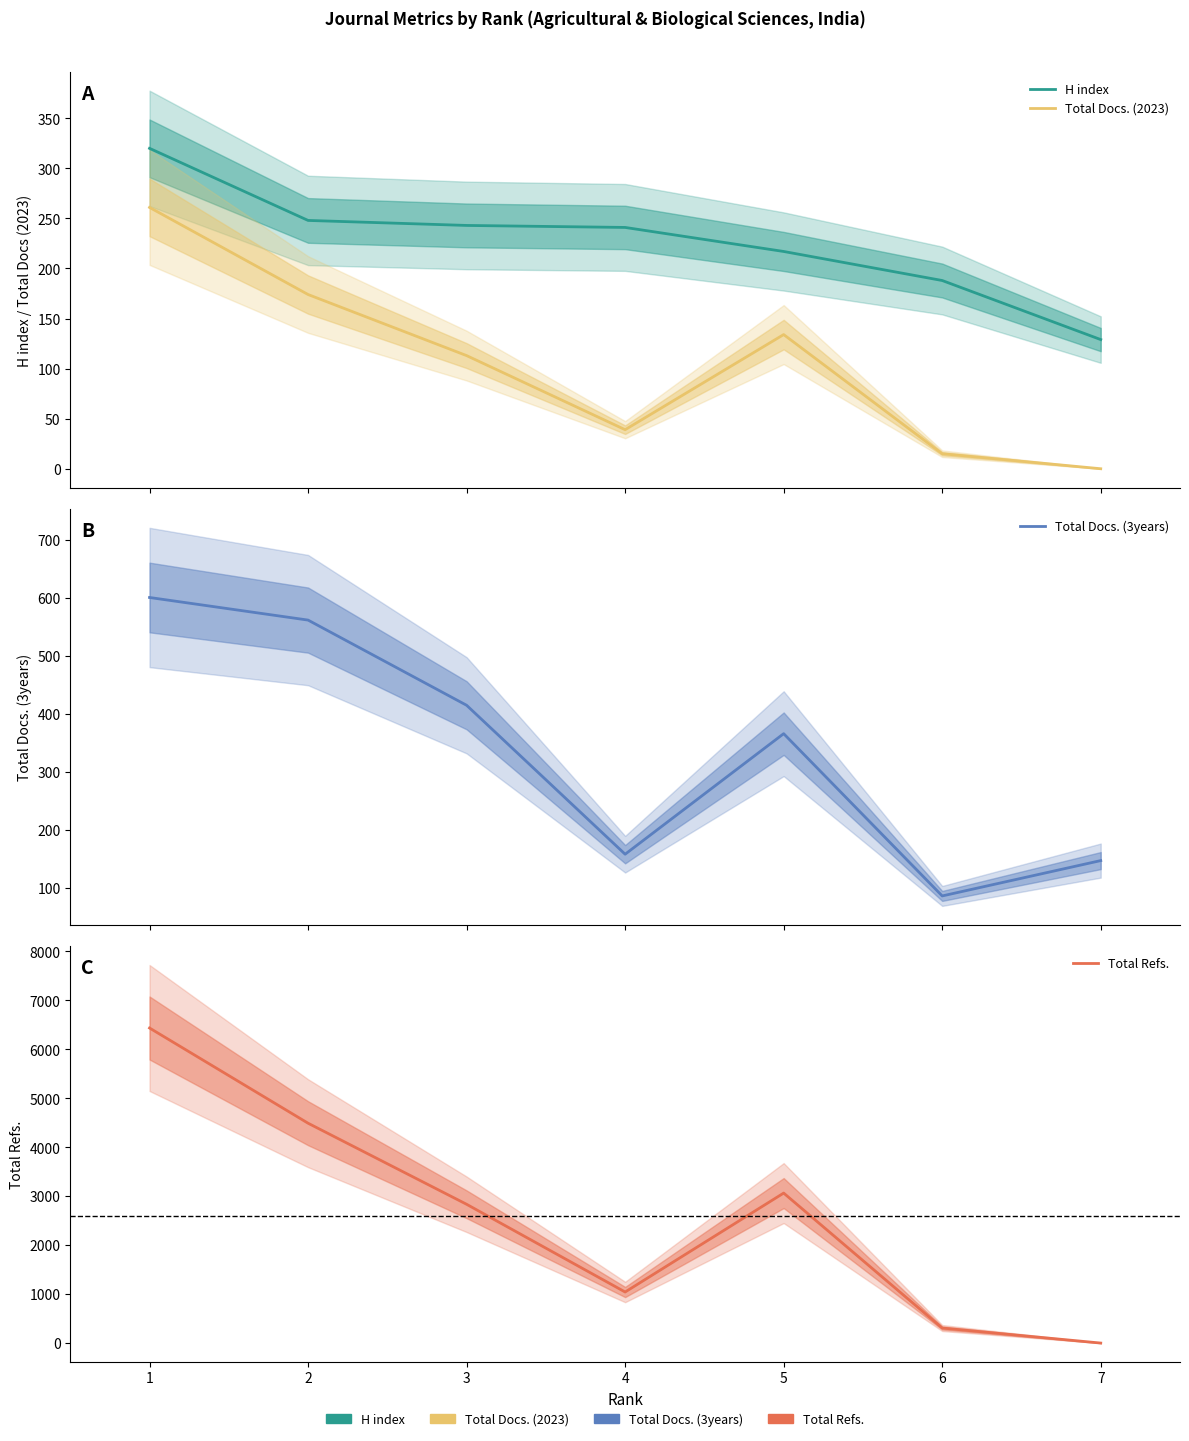

Where is the first local maximum for Total Docs. (3years)?

5